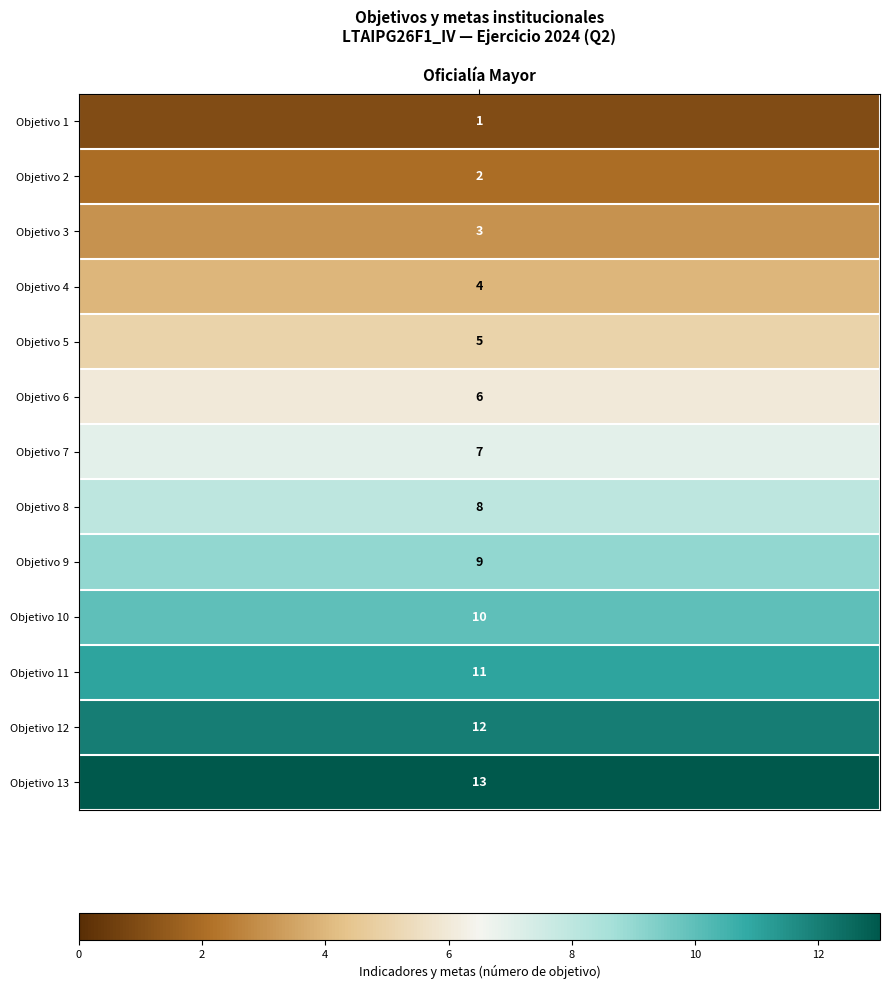

The value of Indicador at 4 is 5. True or false?

True